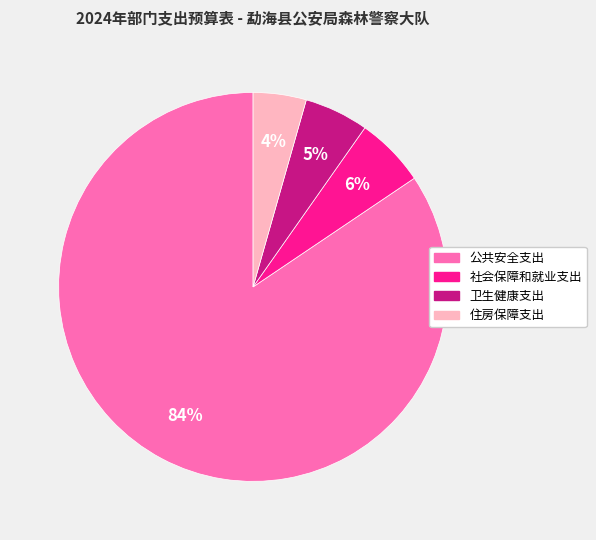

Which slice is the largest?

公共安全支出